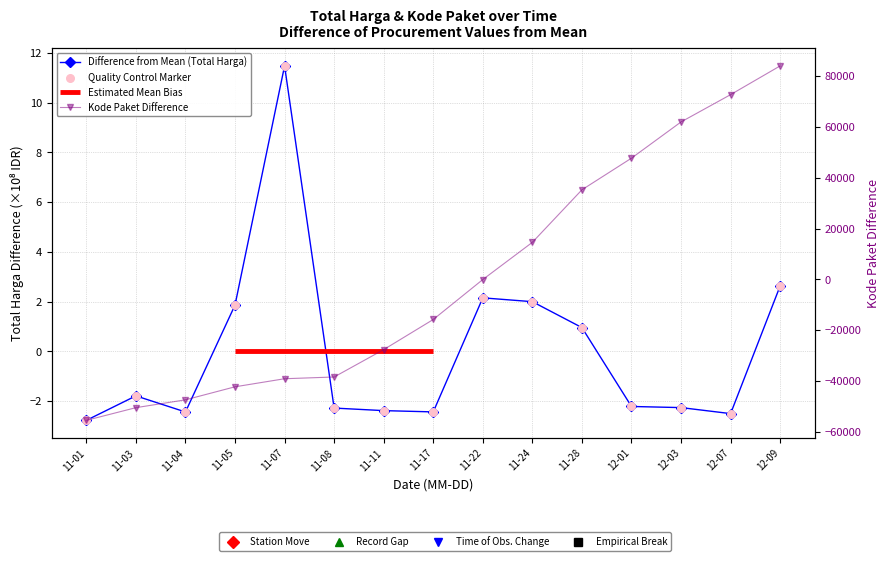

Which series has the largest total across all categories?

Difference from Mean (Total Harga)